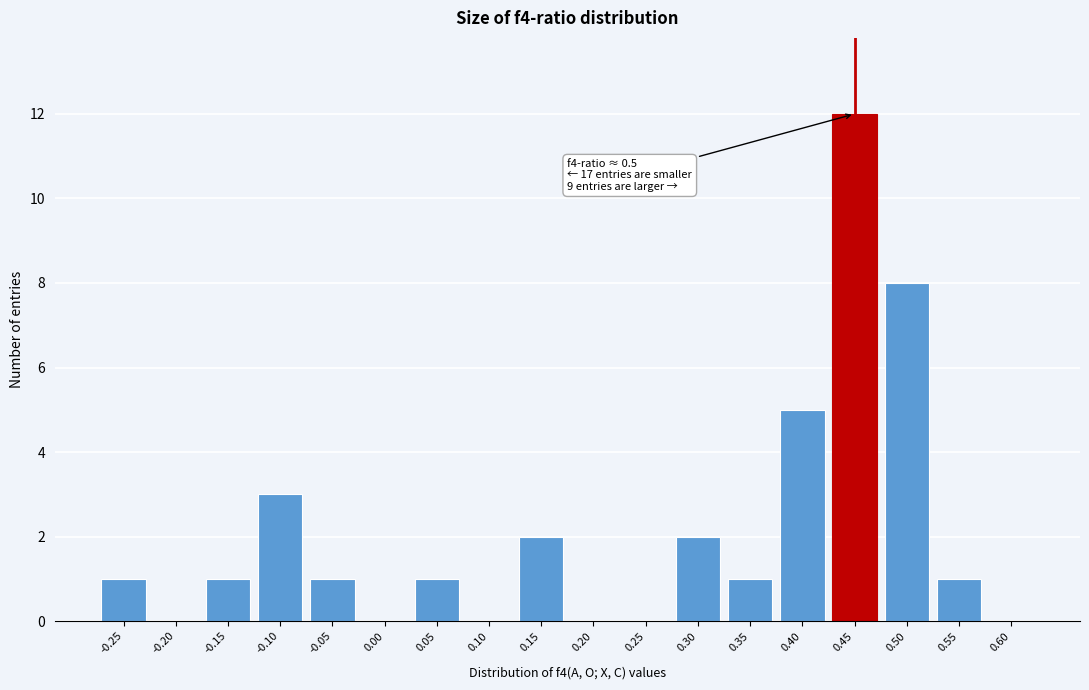

Reading left to right, extract all data points from this chart.

-0.25=1	-0.20=0	-0.15=1	-0.10=3	-0.05=1	0.00=0	0.05=1	0.10=0	0.15=2	0.20=0	0.25=0	0.30=2	0.35=1	0.40=5	0.45=12	0.50=8	0.55=1	0.60=0